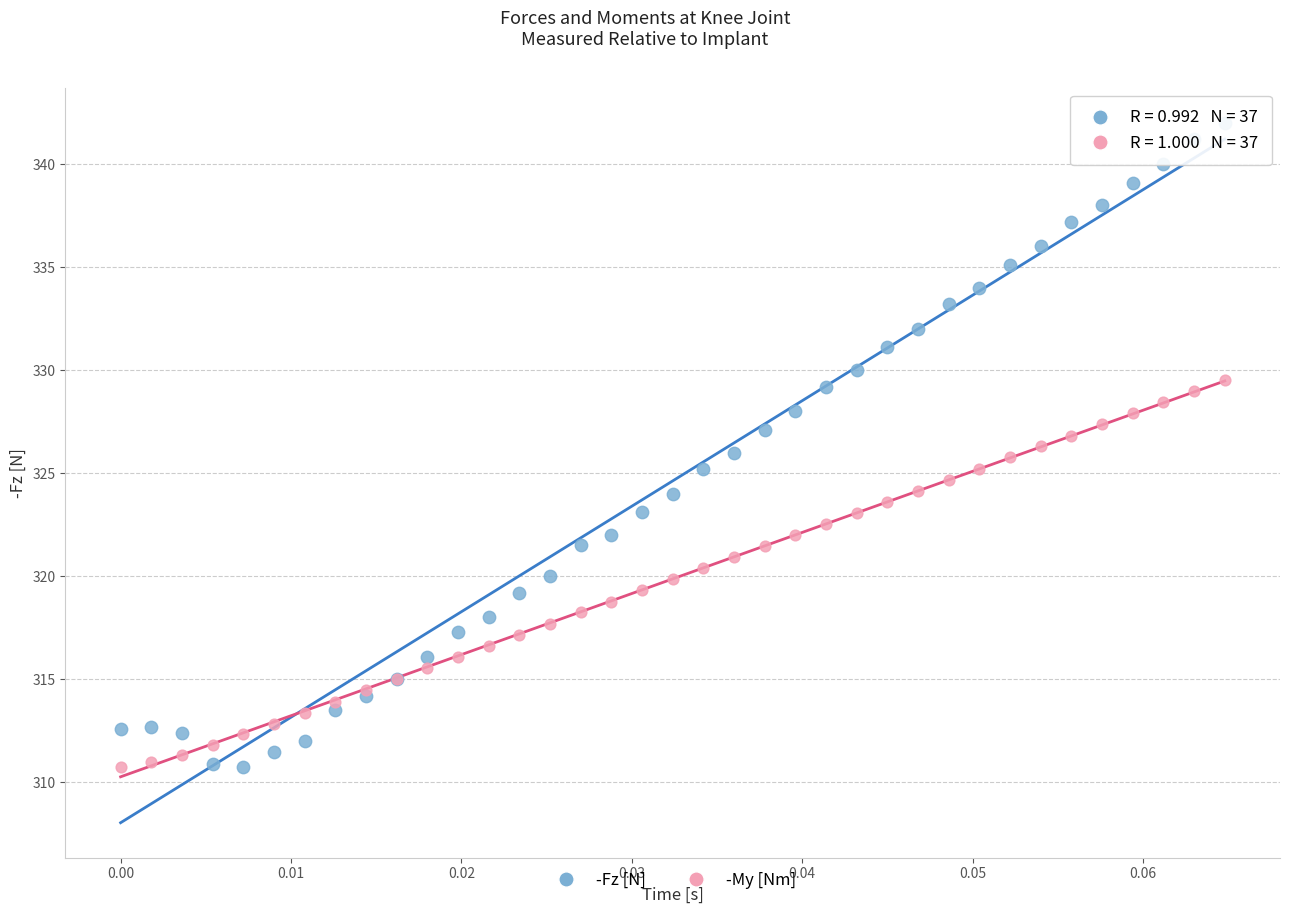

Which series contains the highest Y value?

-Fz [N]